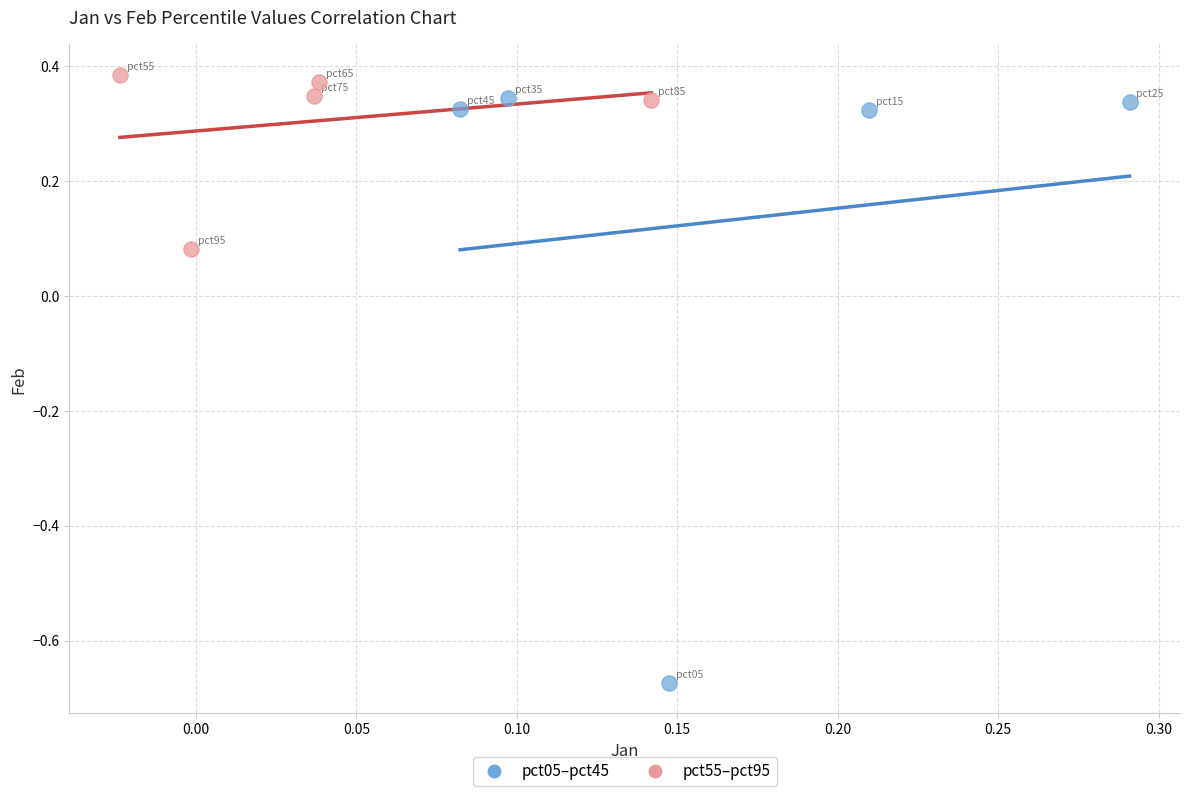

Which series has the widest spread of Y values?

pct05–pct45